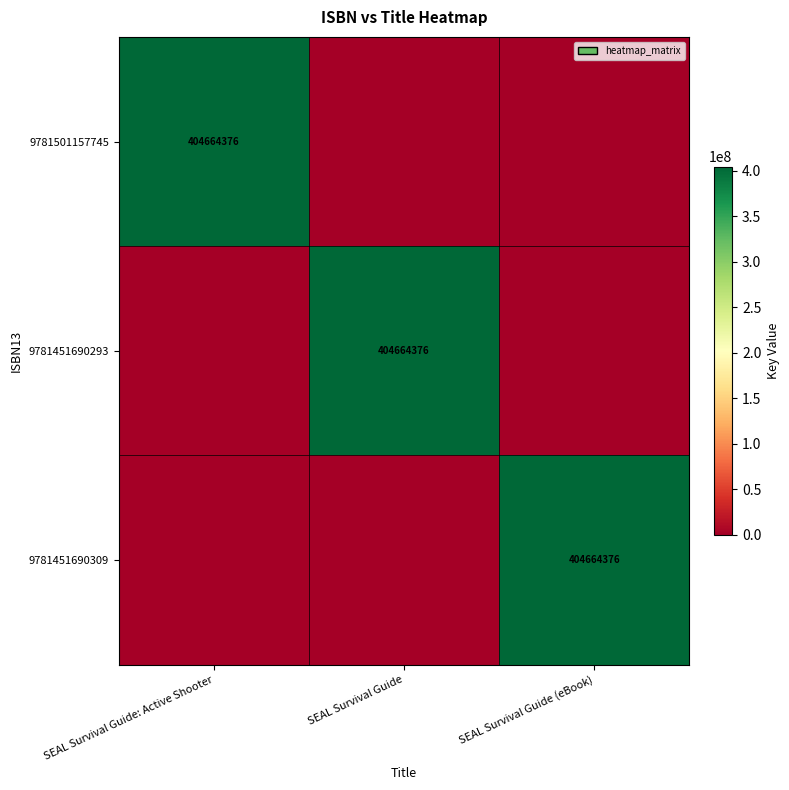

True or false: 9781501157745 has a value of 225441971 at SEAL Survival Guide: Active Shooter.

False